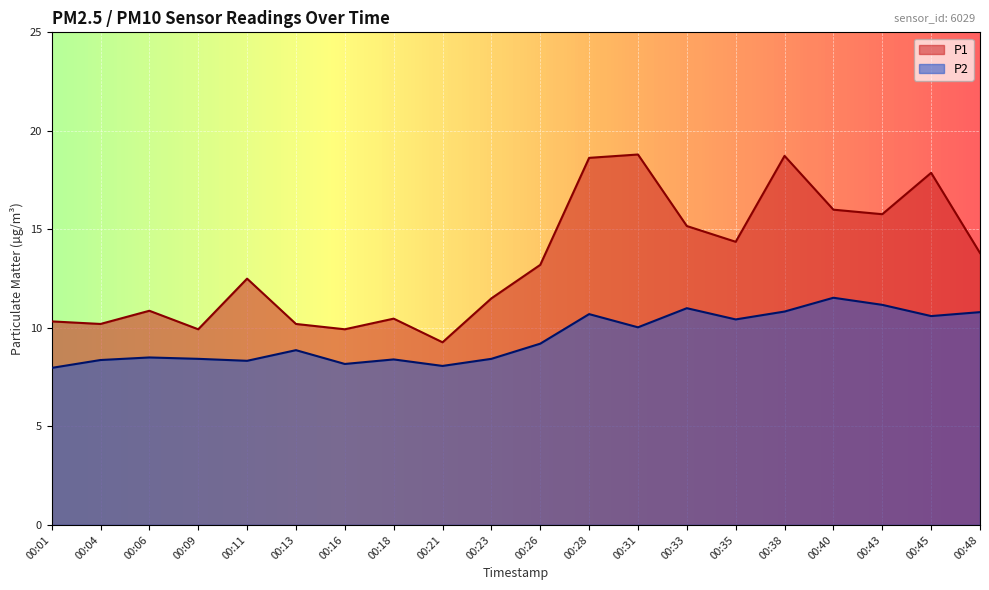

At which category does P1 reach its first local peak?

00:06